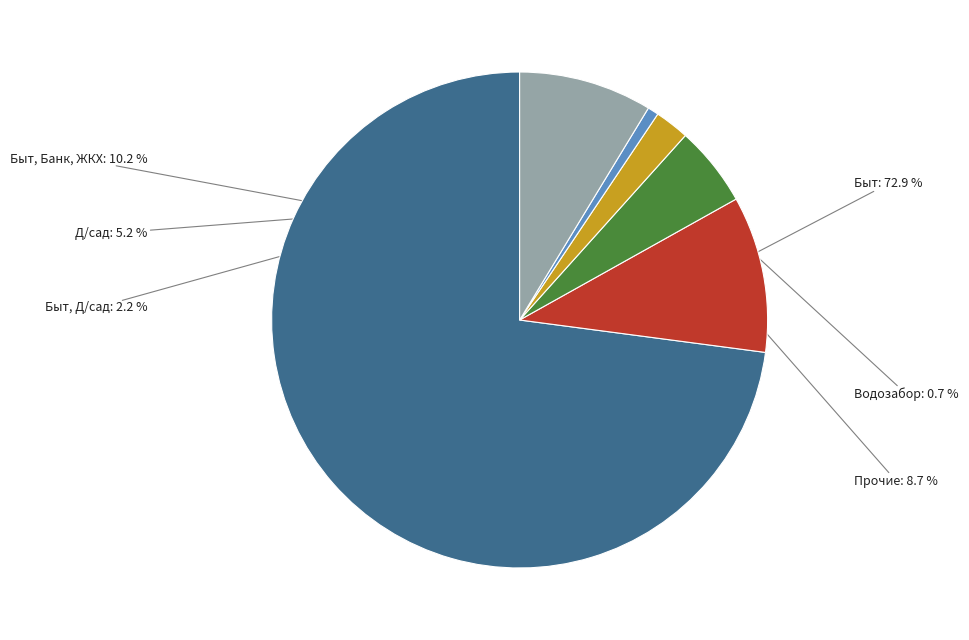

How many segments does this pie chart have?

6